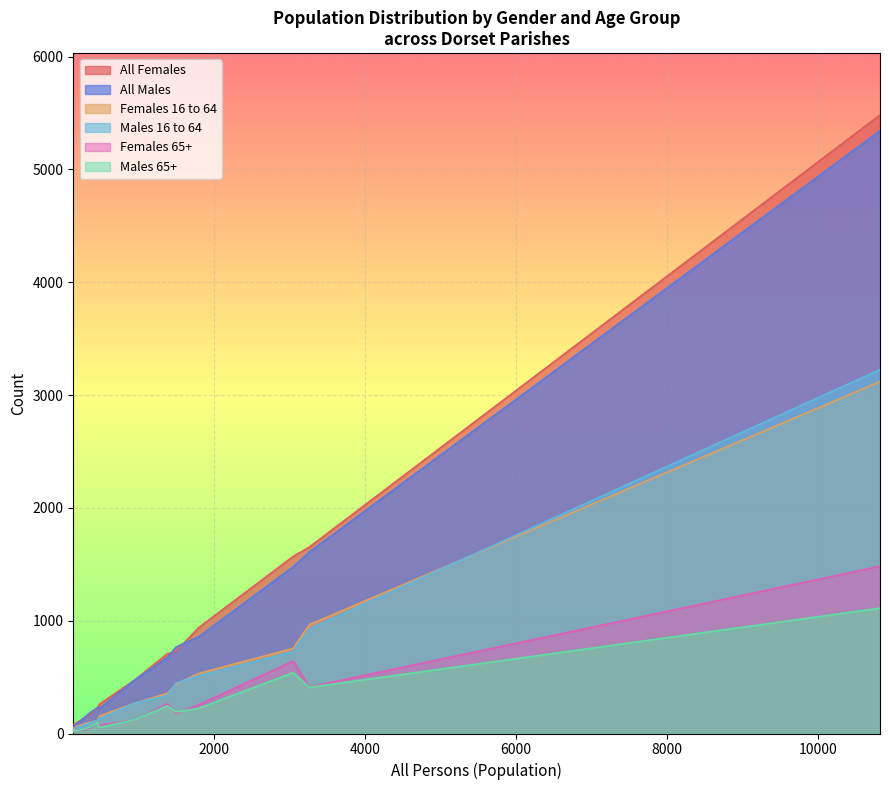

True or false: Males 65+ has a value of 218 at Alderholt.

False